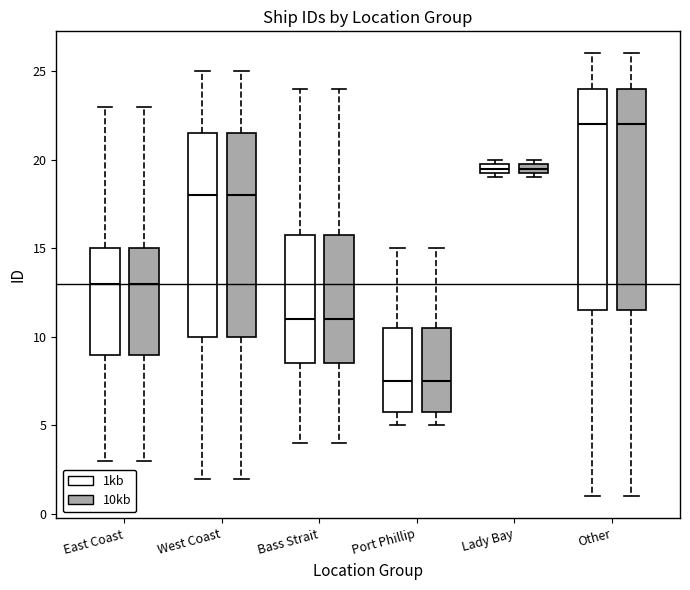

Where is the lower edge of the box for West Coast (10kb) on the y-axis? The values are not printed on the chart, so give them approximately, as read against the axis.

10.0